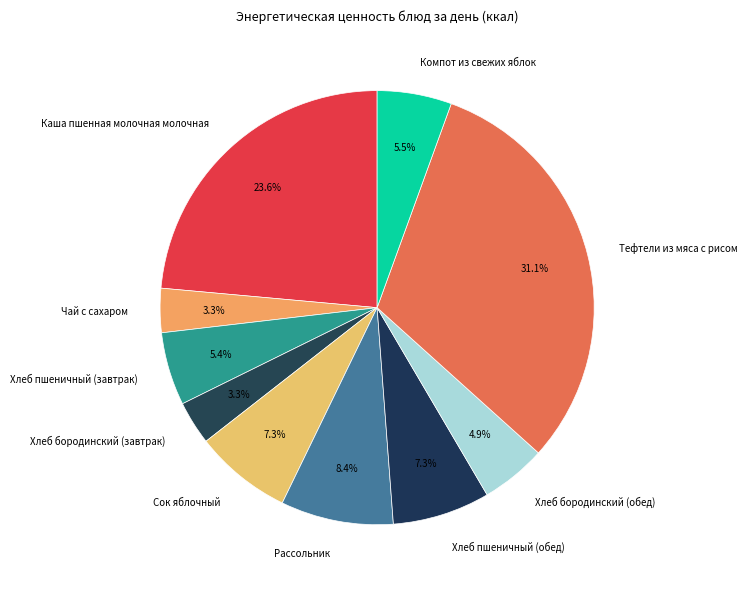

True or false: Тефтели из мяса с рисом accounts for 43% of the total.

False